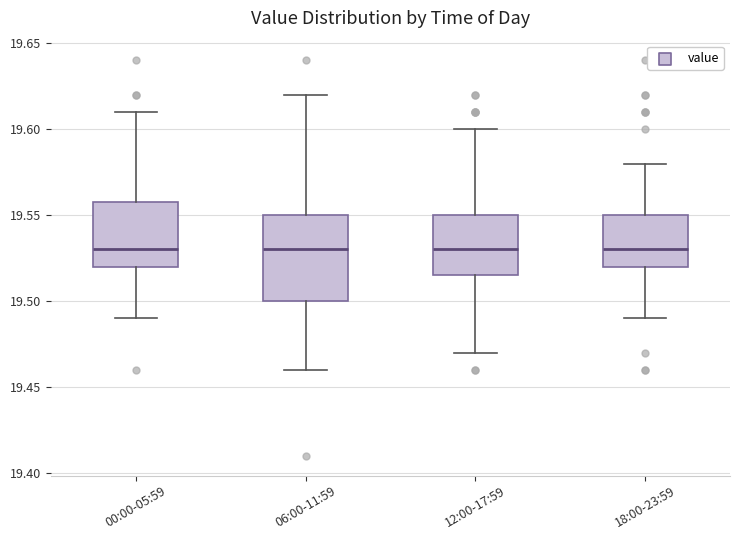

Reading left to right, transcribe this box plot: for each box, give where its median line is, the range the box spans, and where its two whiskers end, as read against the y-axis. The values are not printed on the chart, so give them approximately, as read against the axis.

00:00-05:59: median 19.530, box 19.520 to 19.560, whiskers 19.490 to 19.610
06:00-11:59: median 19.530, box 19.500 to 19.550, whiskers 19.460 to 19.620
12:00-17:59: median 19.530, box 19.515 to 19.550, whiskers 19.470 to 19.600
18:00-23:59: median 19.530, box 19.520 to 19.550, whiskers 19.490 to 19.580